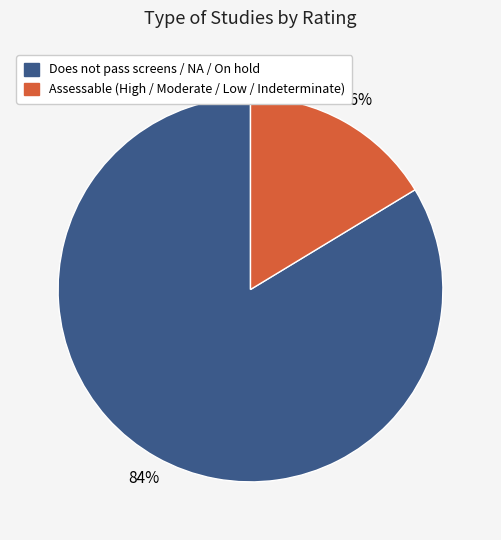

How many slices are in this pie chart?

2